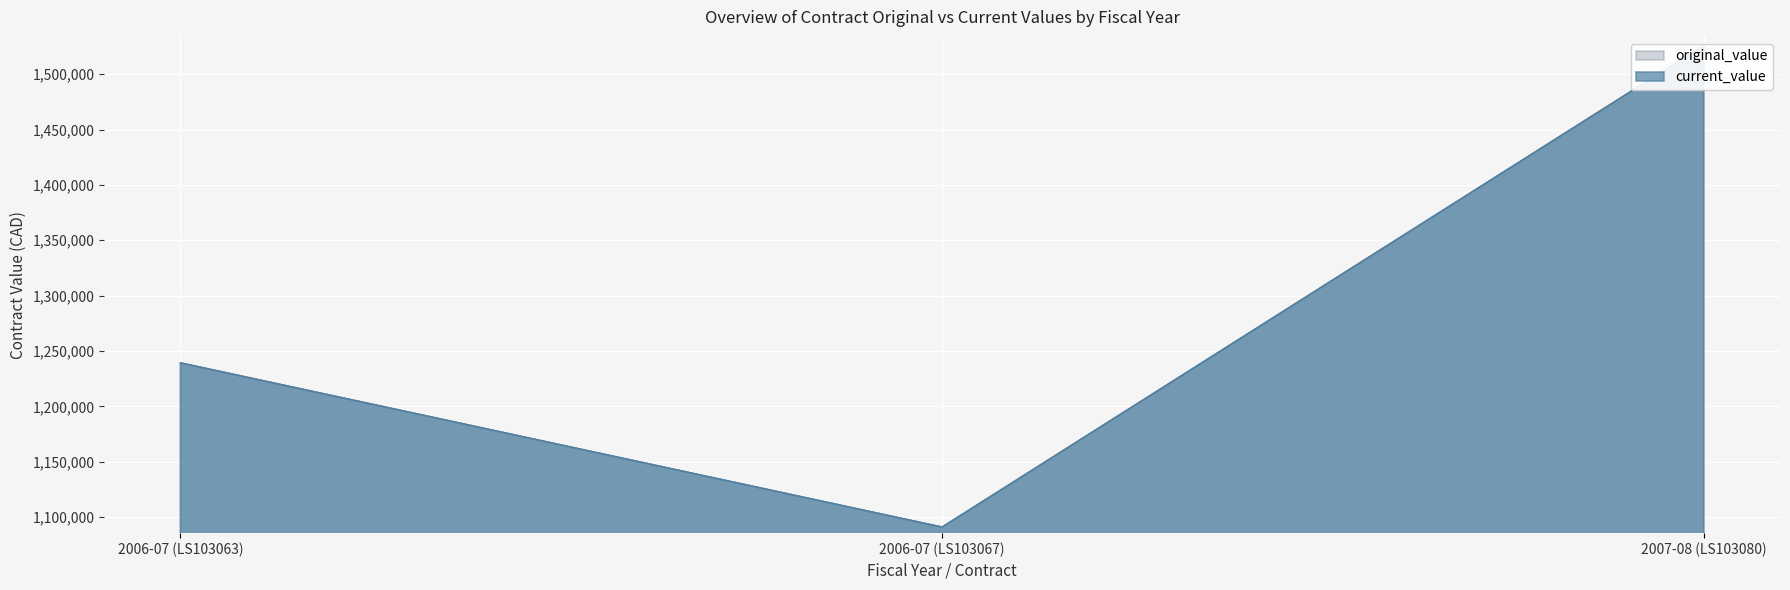

What is the sum of all original_value values?

3856262.2